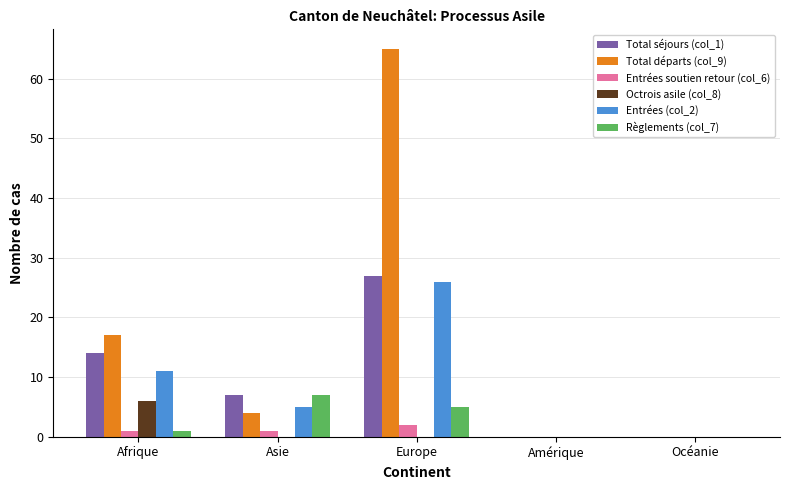

The value of Entrées soutien retour (col_6) at Asie is 1. True or false?

True